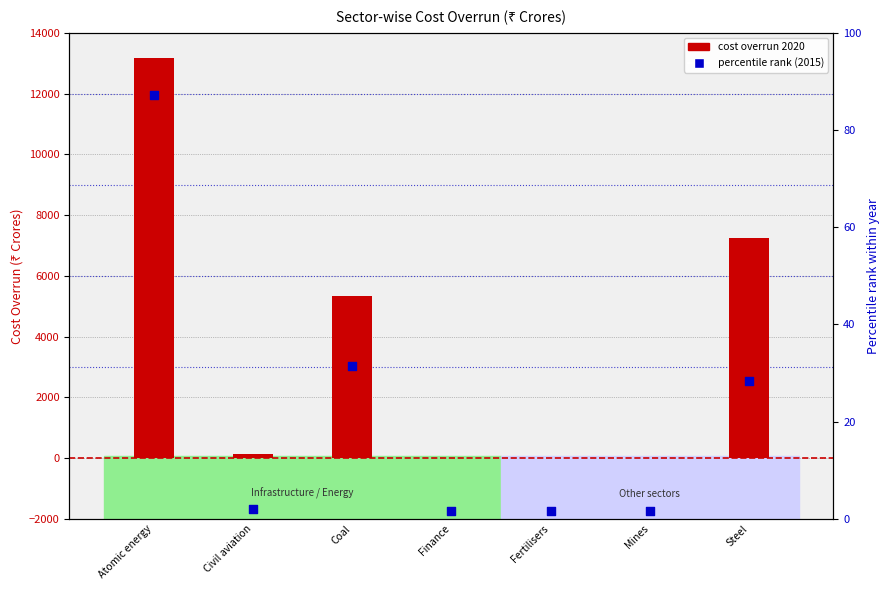

Which series reaches the maximum Y coordinate?

Cost overrun 2020